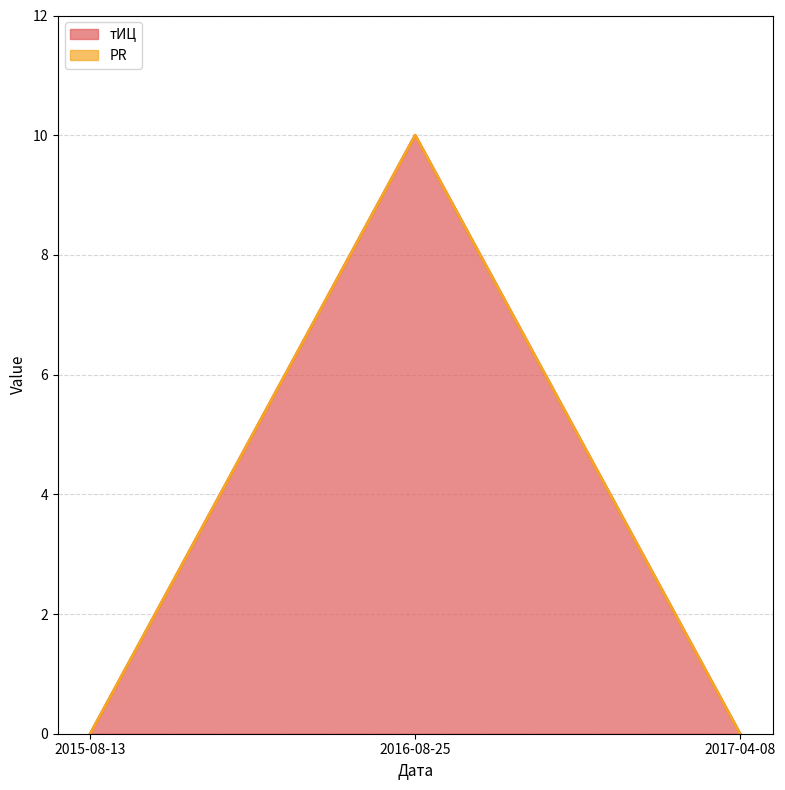

The value at 2017-04-08 is 0. True or false?

True